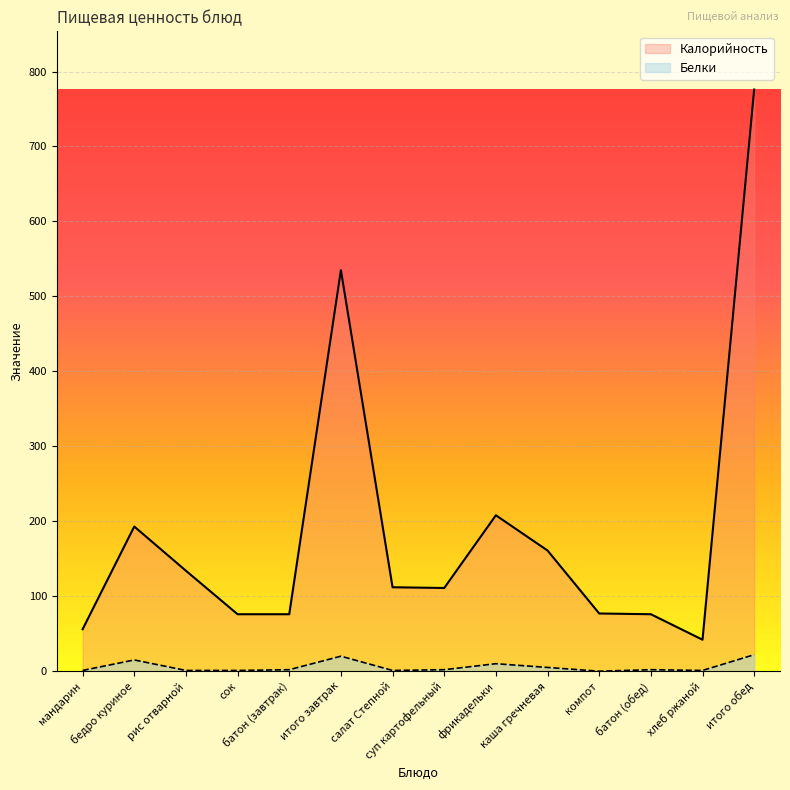

Rank the series by their average value, from highest to lowest.

Калорийность, Белки